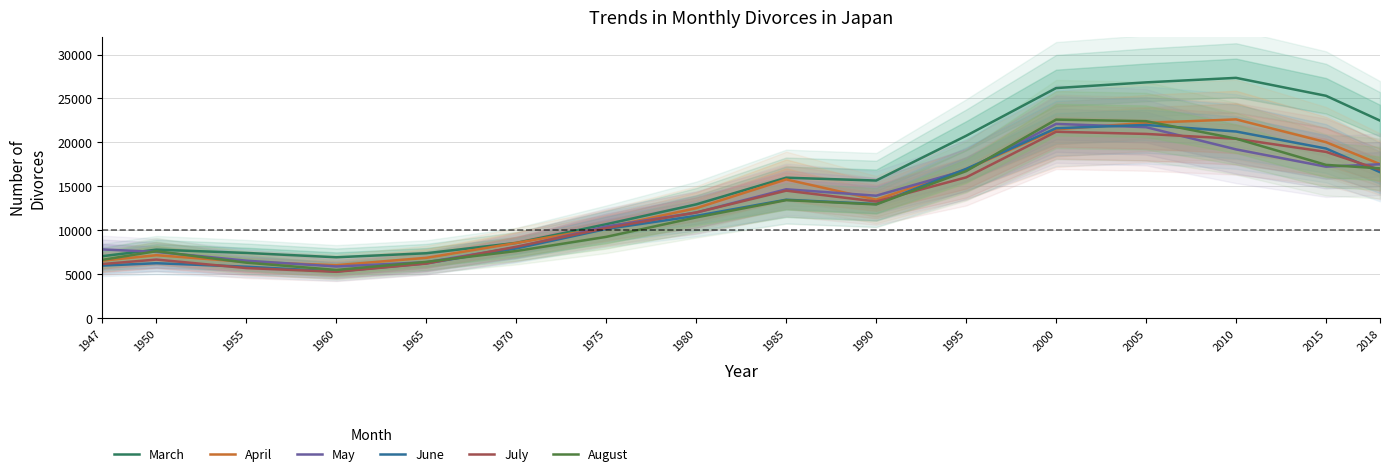

Which series has the largest total across all categories?

March